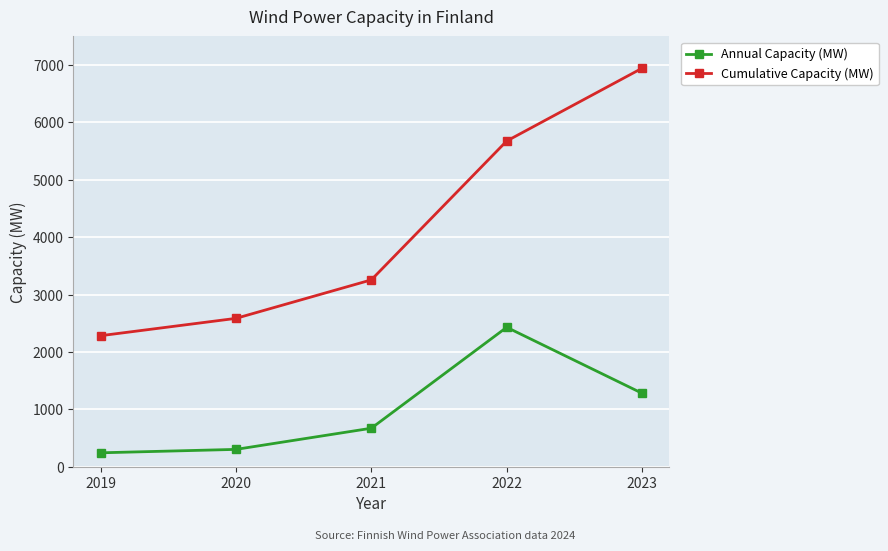

How many lines are shown in the chart?

2